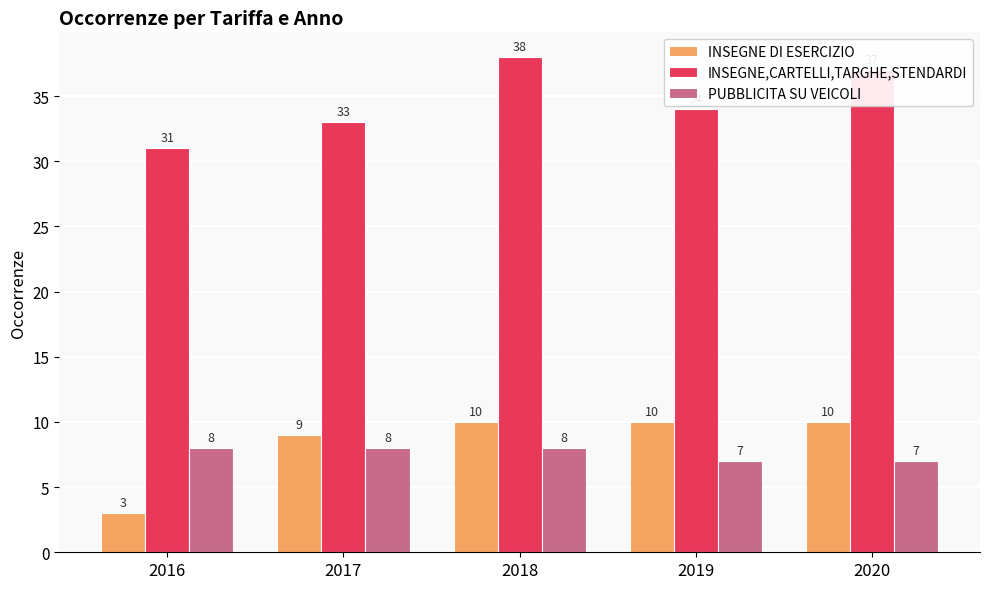

What is the highest value of the INSEGNE,CARTELLI,TARGHE,STENDARDI series?

38